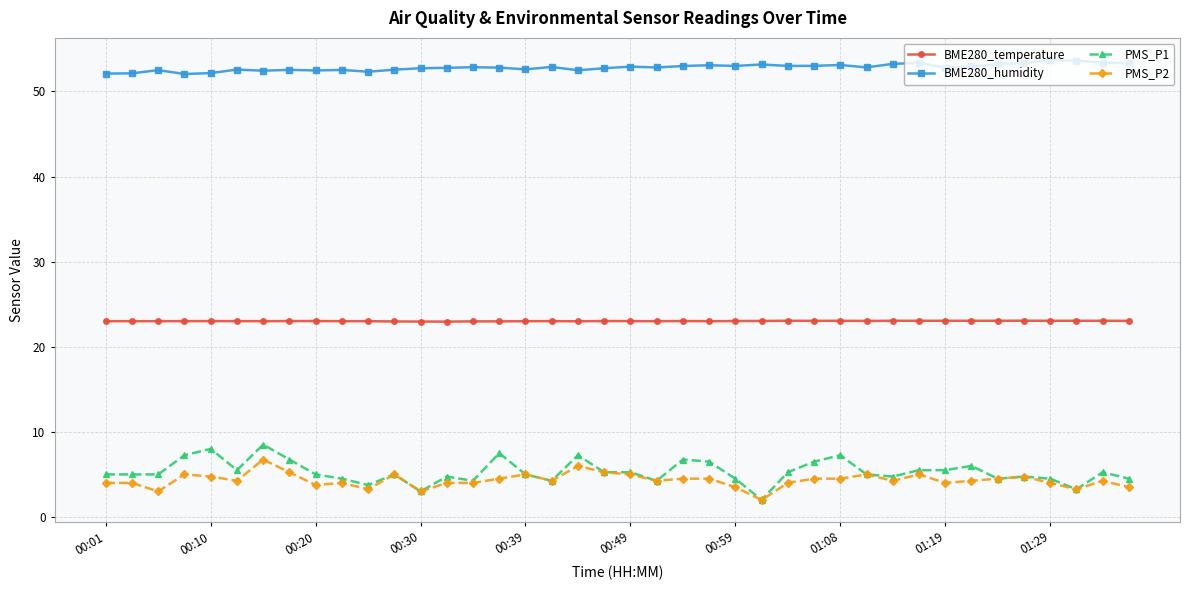

True or false: PMS_P1 and BME280_temperature cross at least once.

False